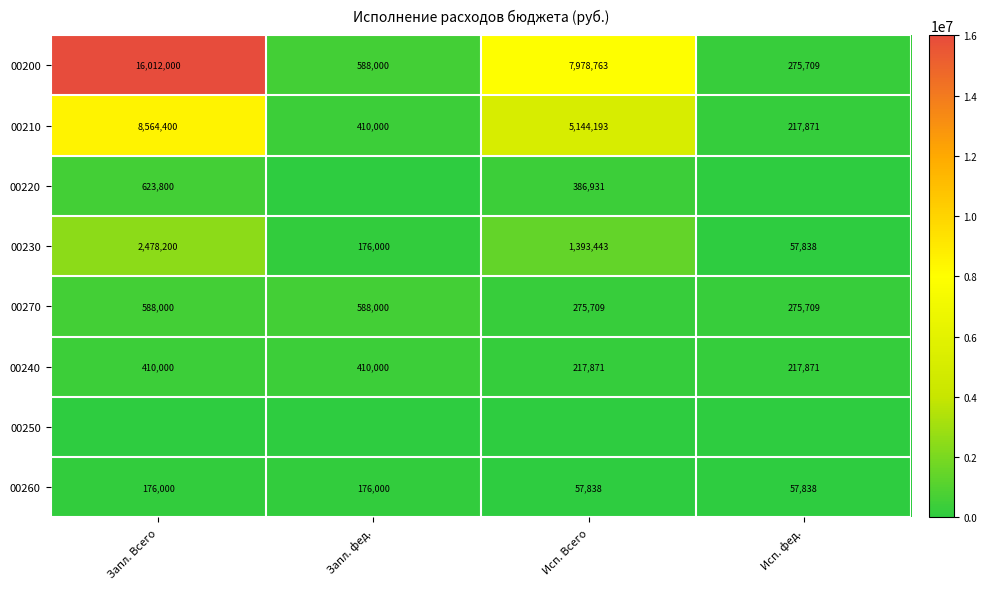

List the labels in order of 00200 value, smallest first.

Исп. фед., Запл. фед., Исп. Всего, Запл. Всего